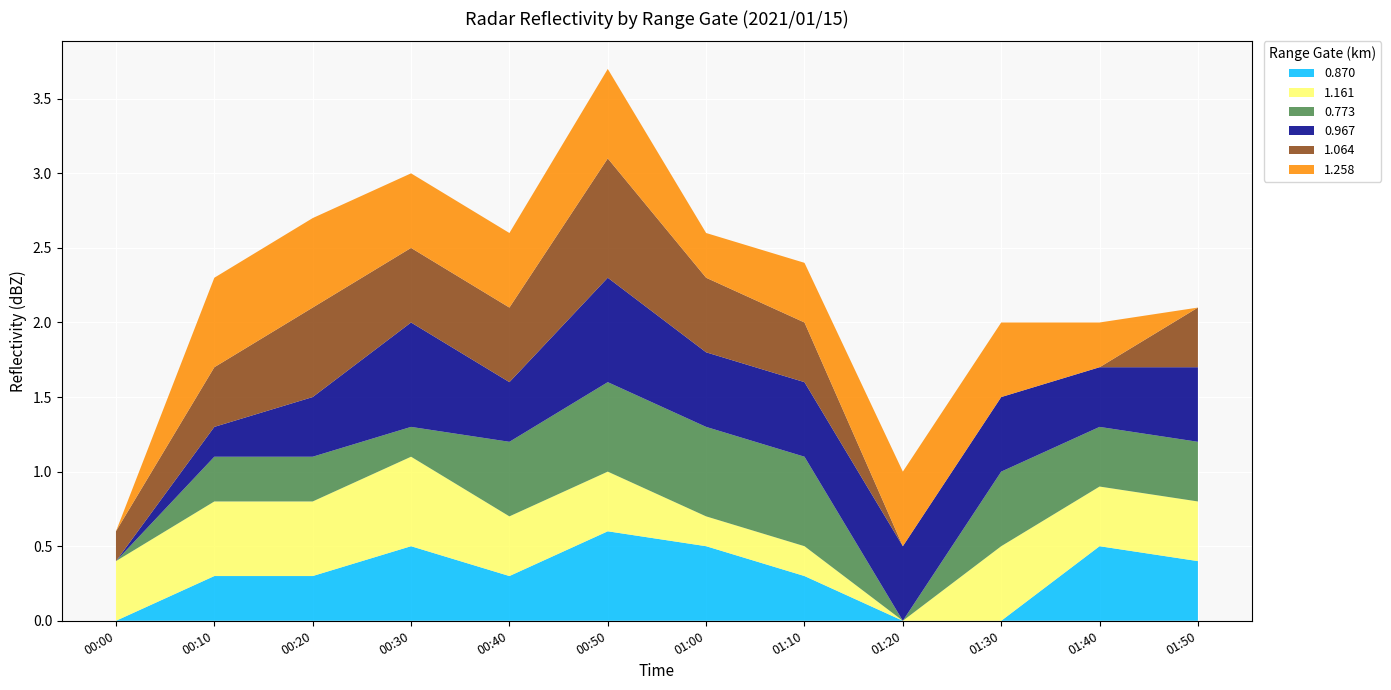

Reading left to right, what are all the values shown in this chart?

0.870: 999.0	0.3	0.3	0.5	0.3	0.6	0.5	0.3	999.0	999.0	0.5	0.4
1.161: 0.4	0.5	0.5	0.6	0.4	0.4	0.2	0.2	999.0	0.5	0.4	0.4
0.773: 999.0	0.3	0.3	0.2	0.5	0.6	0.6	0.6	999.0	0.5	0.4	0.4
0.967: 999.0	0.2	0.4	0.7	0.4	0.7	0.5	0.5	0.5	0.5	0.4	0.5
1.064: 0.2	0.4	0.6	0.5	0.5	0.8	0.5	0.4	999.0	999.0	999.0	0.4
1.258: 999.0	0.6	0.6	0.5	0.5	0.6	0.3	0.4	0.5	0.5	0.3	999.0